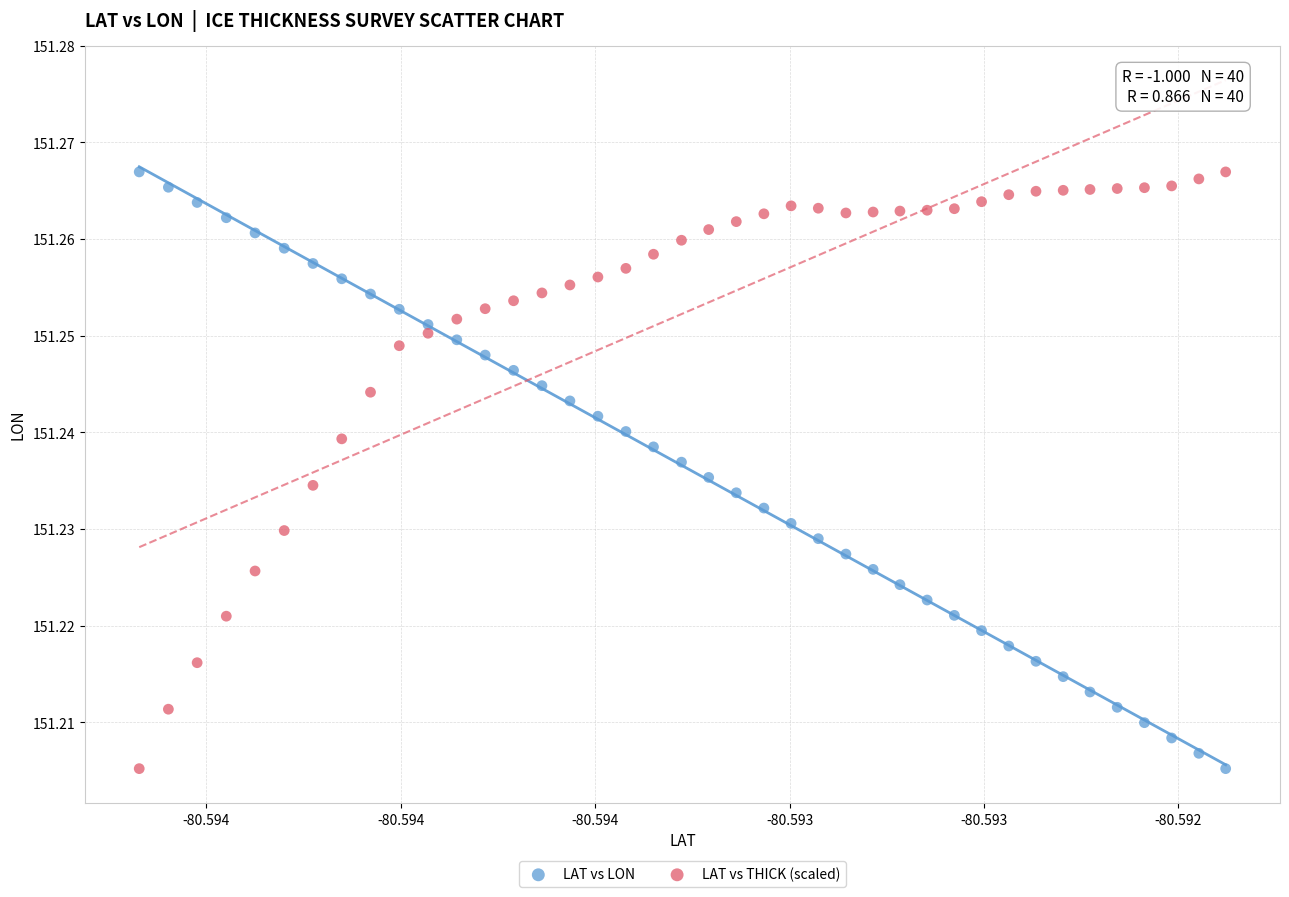

What are all the series names shown in the legend?

LAT vs LON, LAT vs THICK (scaled)